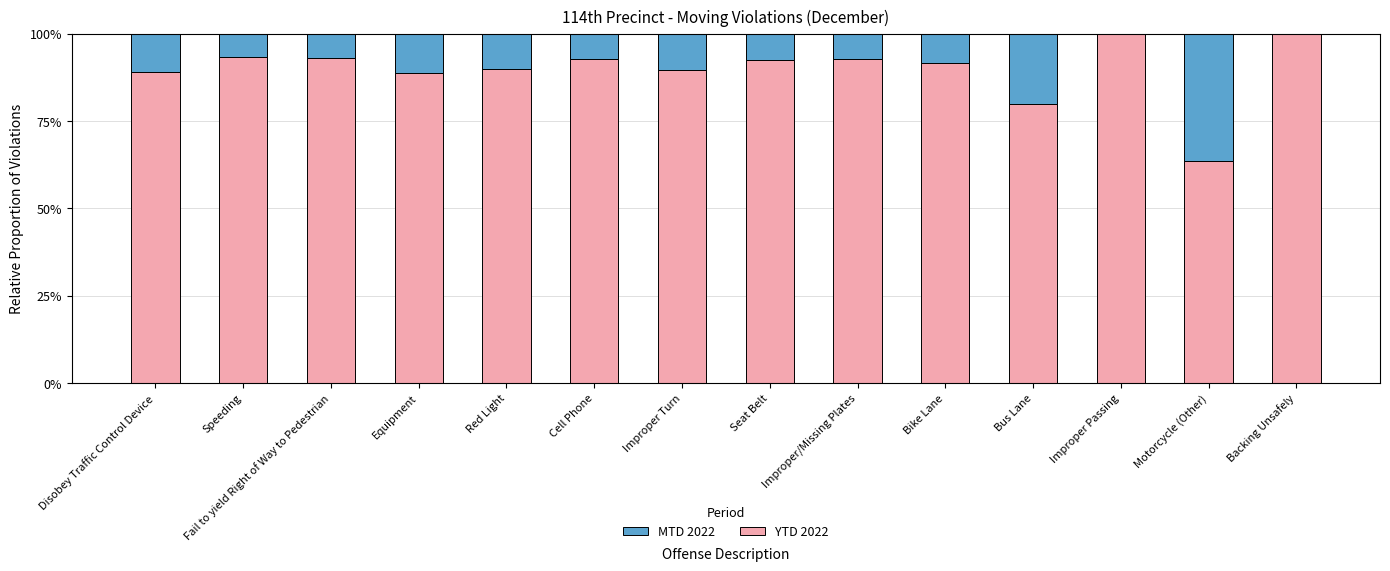

What position from the right is Red Light?

10